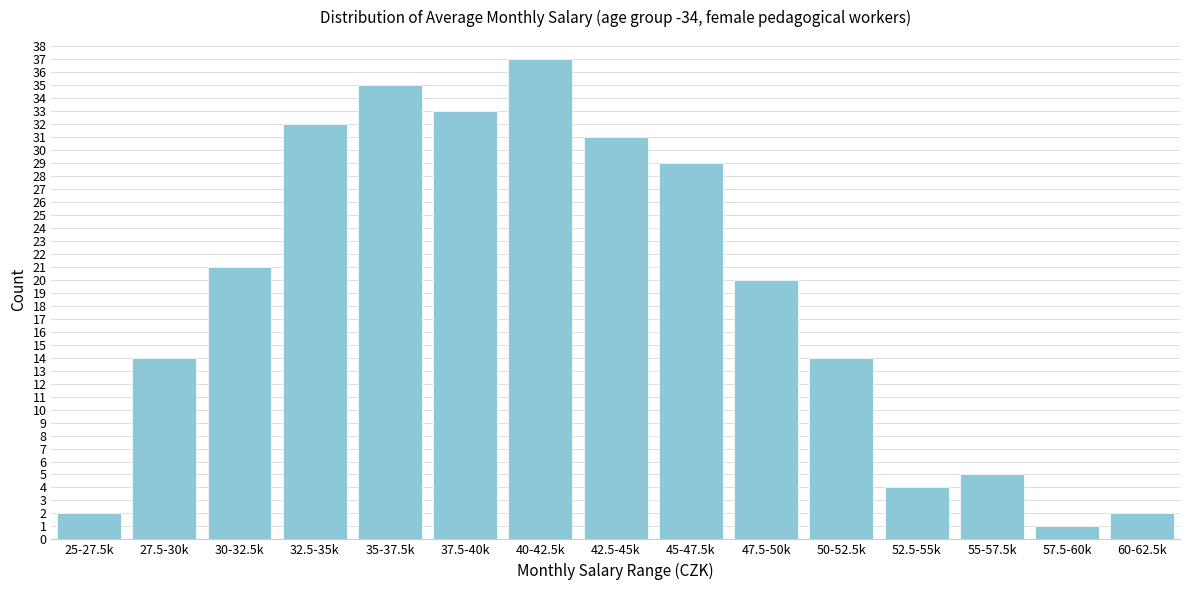

Reading left to right, list all the values displayed in this chart.

25-27.5k=2	27.5-30k=14	30-32.5k=21	32.5-35k=32	35-37.5k=35	37.5-40k=33	40-42.5k=37	42.5-45k=31	45-47.5k=29	47.5-50k=20	50-52.5k=14	52.5-55k=4	55-57.5k=5	57.5-60k=1	60-62.5k=2